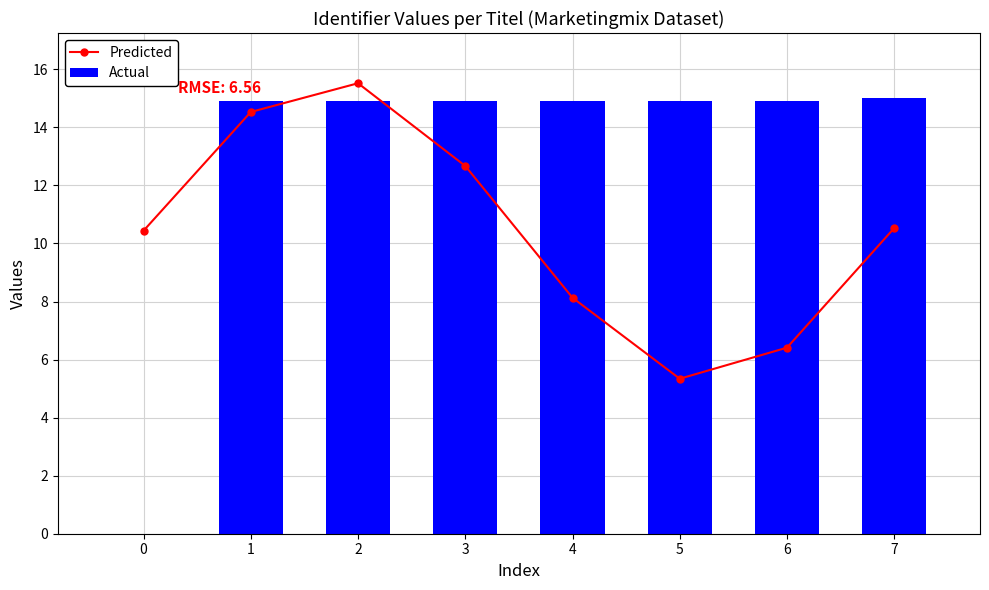

Does the chart contain any negative values?

No